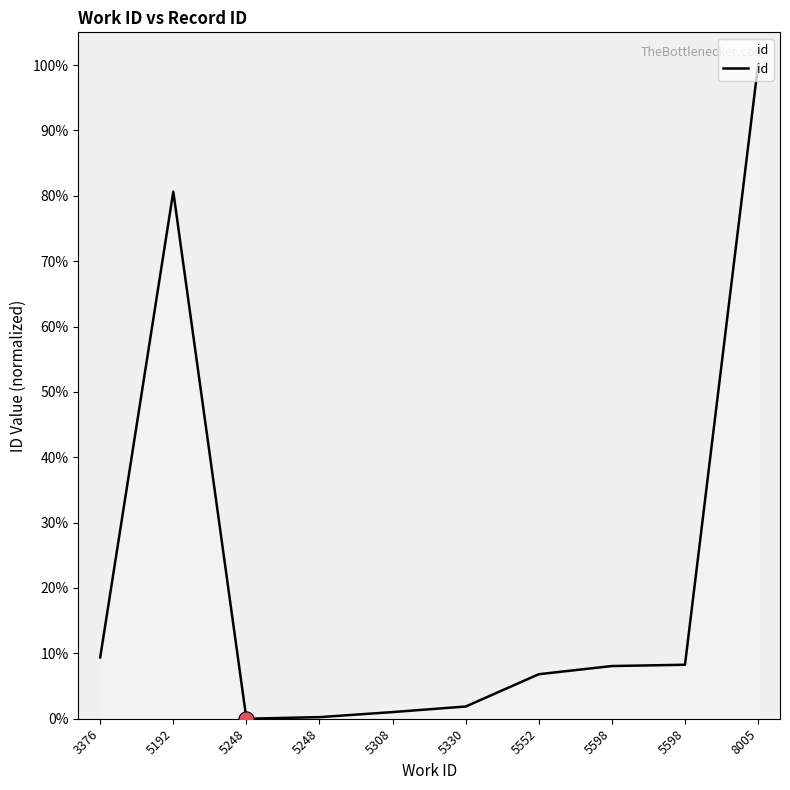

Approximately how many times larger is the value at 5308 compared to 3376?

0.1